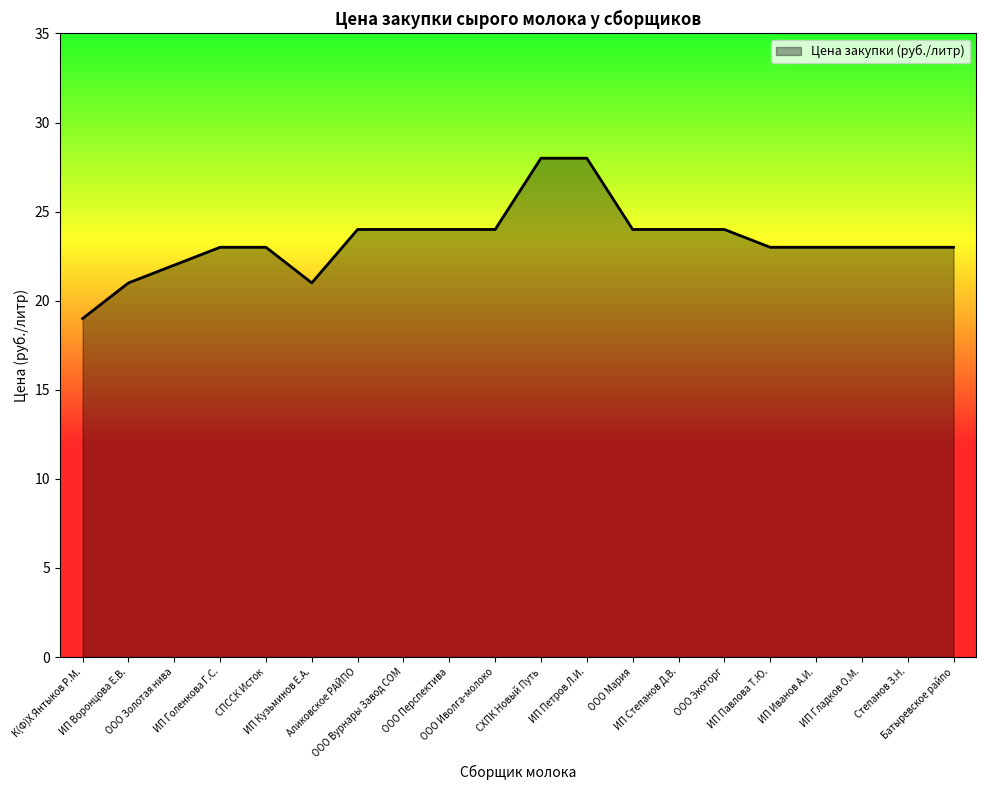

The value at ООО Экоторг is 7. True or false?

False